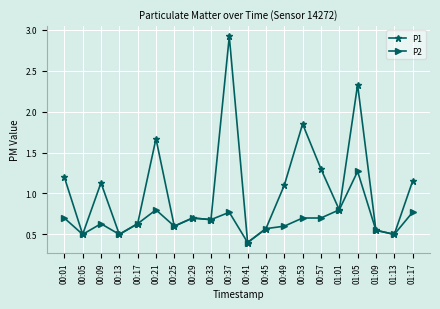

At which label is P2 closest to 0?

00:41